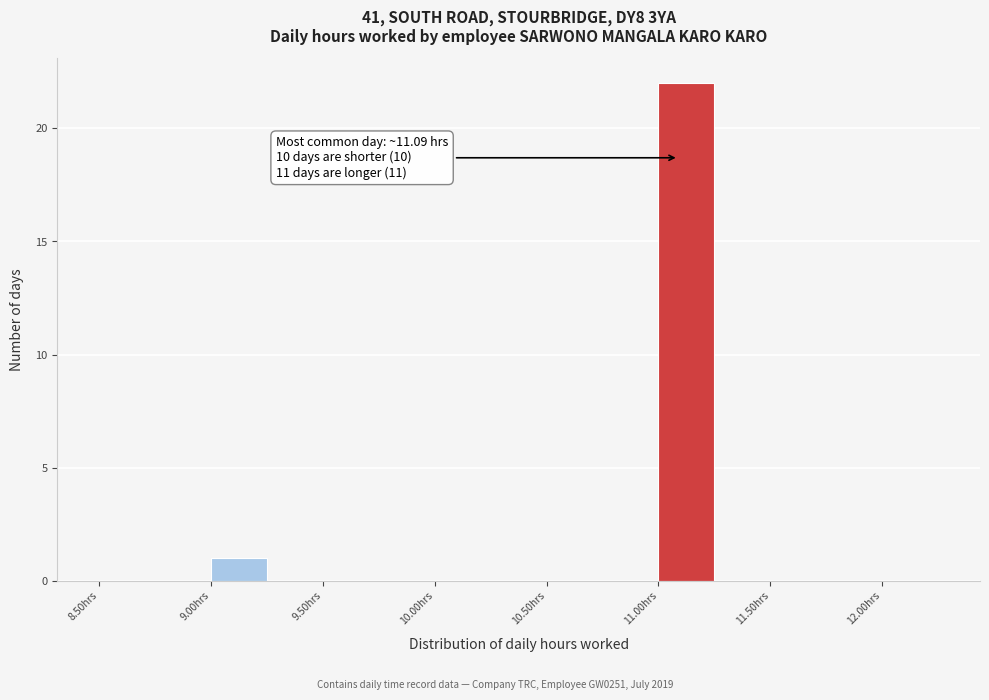

Over which range of the x-axis is the bar tallest?

11.00 to 11.25